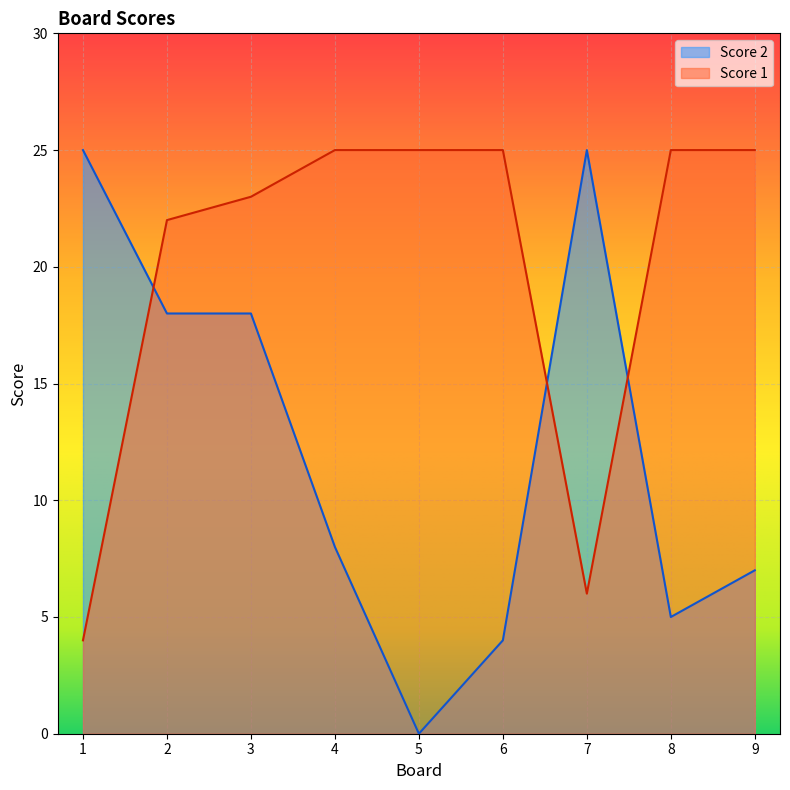

Which series ends up on top after the final intersection of Score 1 and Score 2?

Score 1